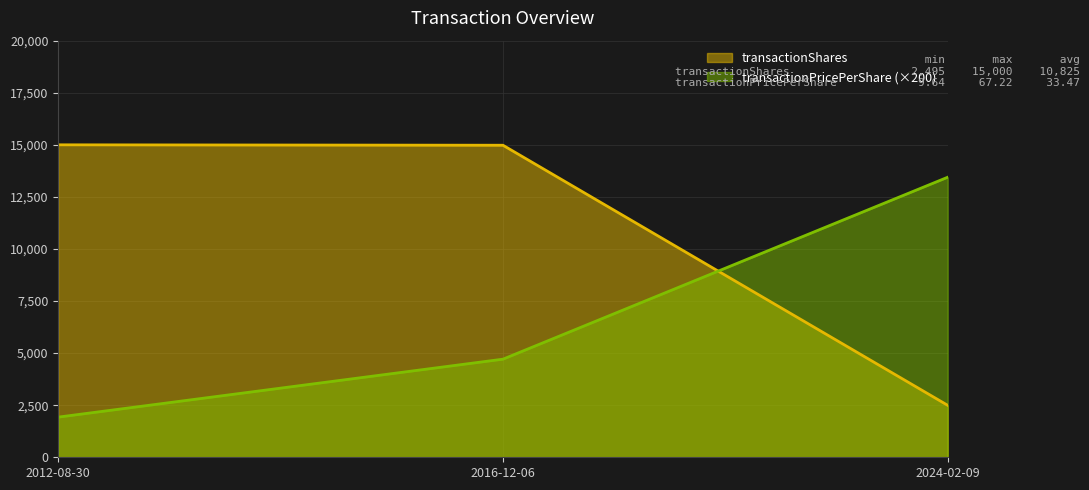

Is the value of transactionPricePerShare at 2016-12-06 greater than the value of transactionShares at 2012-08-30?

No